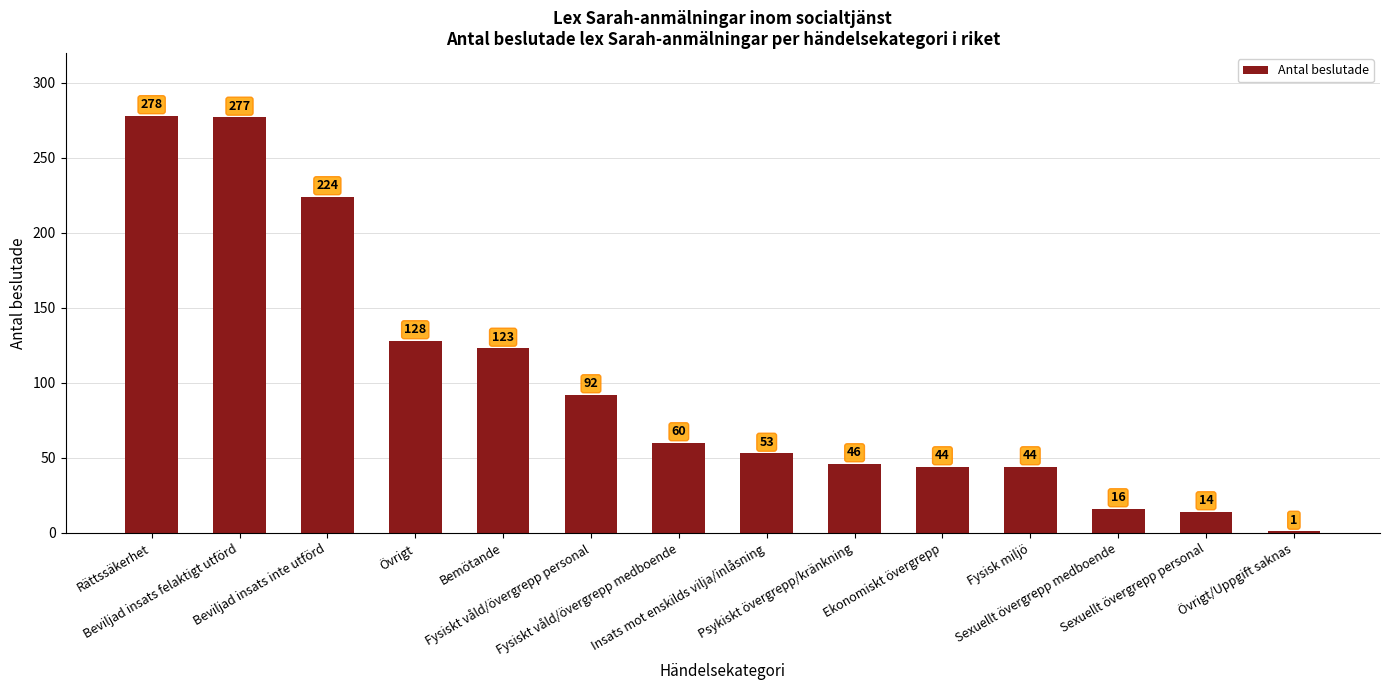

Does the chart contain stacked bars?

No